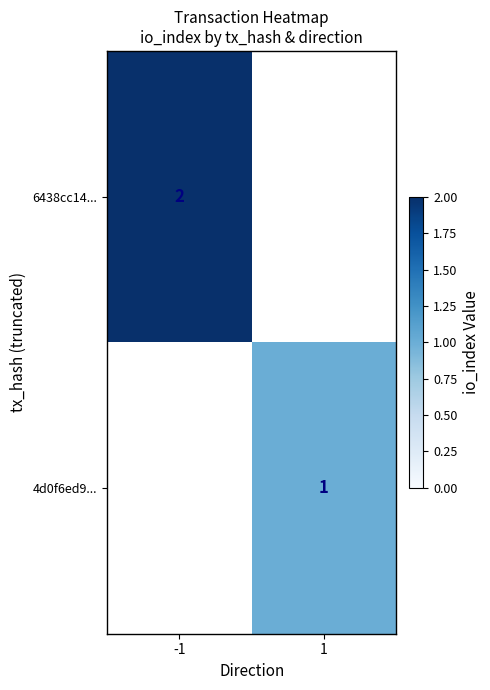

Is the value of 4d0f6ed9... at 1 greater than the value of 6438cc14... at -1?

No